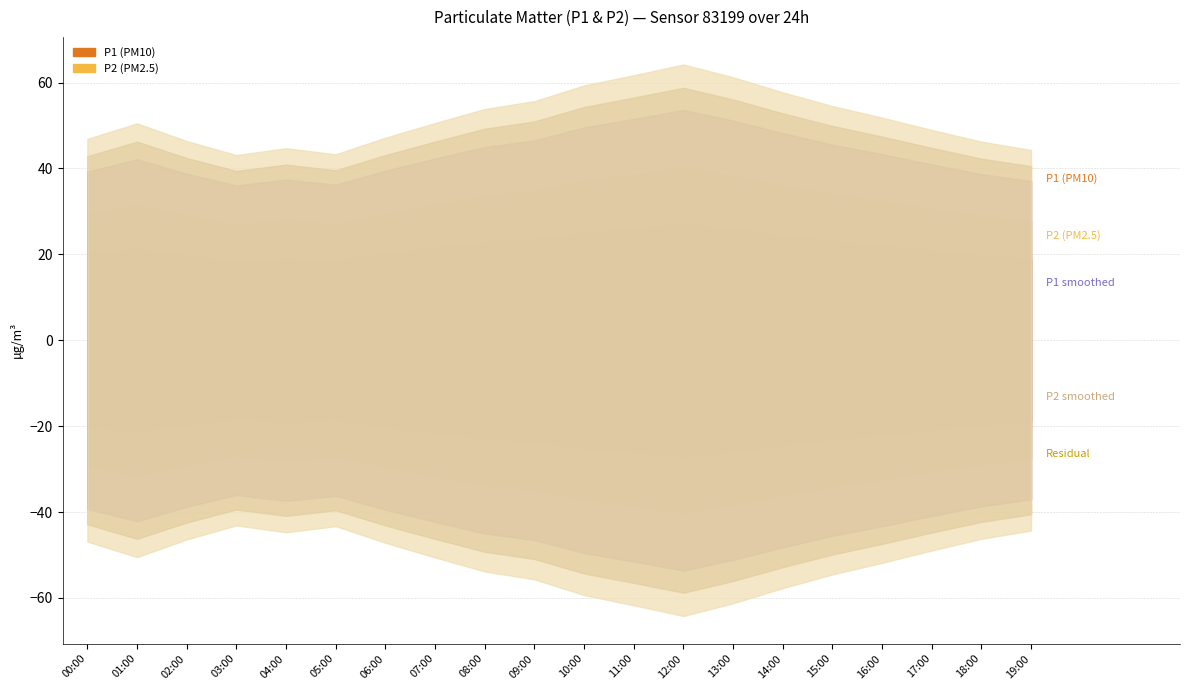

Which has a higher value, 08:00 or 05:00?

08:00